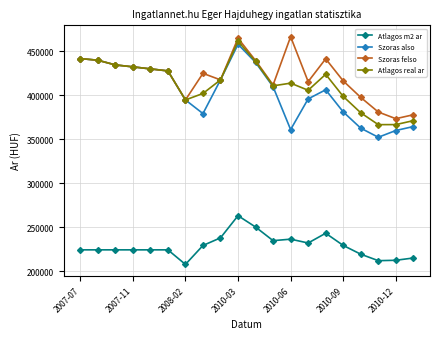

Which series has the widest spread of values?

Szoras also